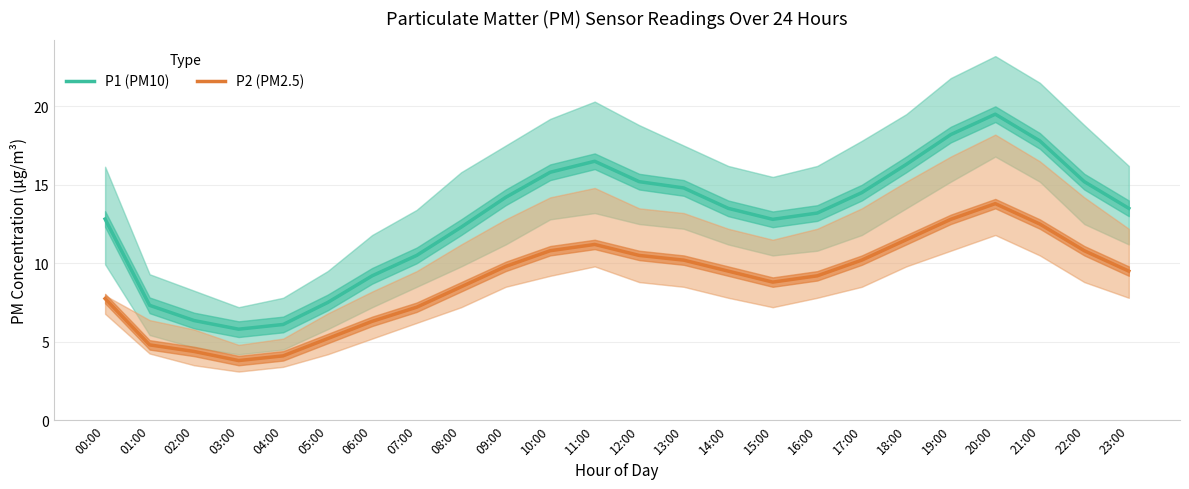

Is the value of P1 (PM10) at 00:00 greater than the value of P2 (PM2.5) at 22:00?

Yes